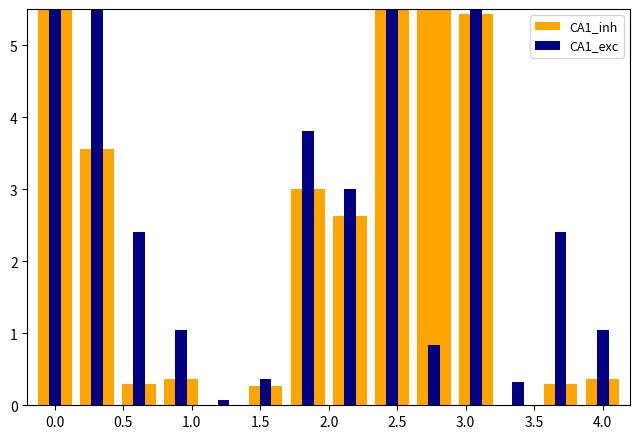

Which series has the largest total across all categories?

CA1_exc